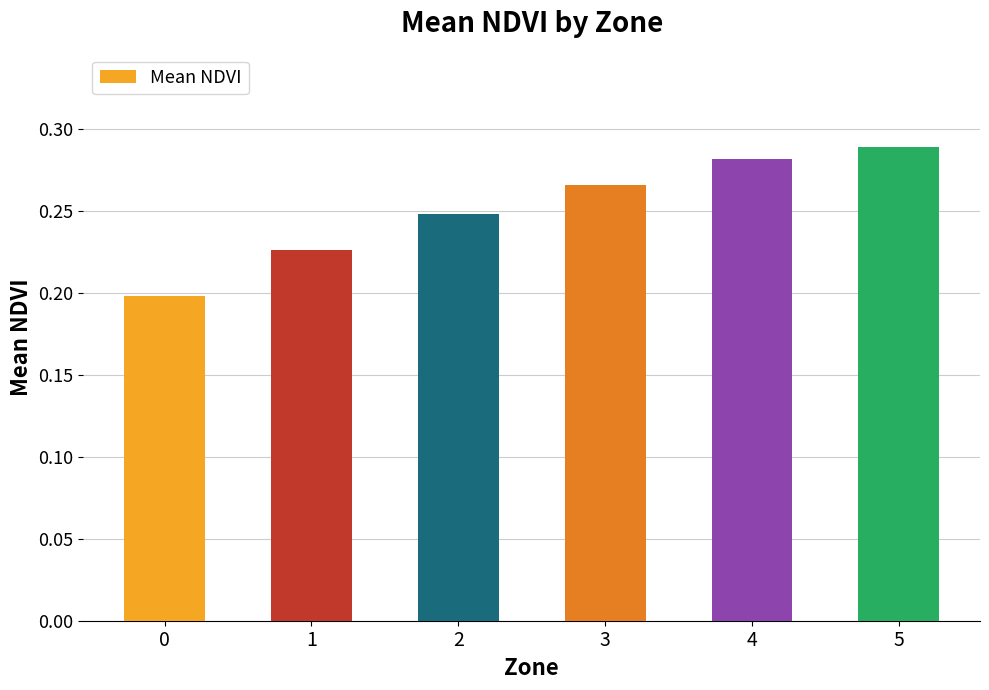

How many values are between 0 and 1?

6